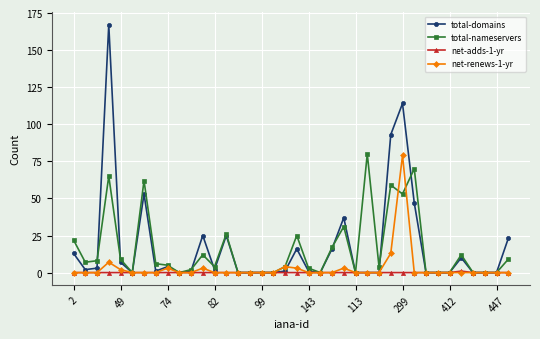

Does the chart display data point markers on the line(s)?

Yes